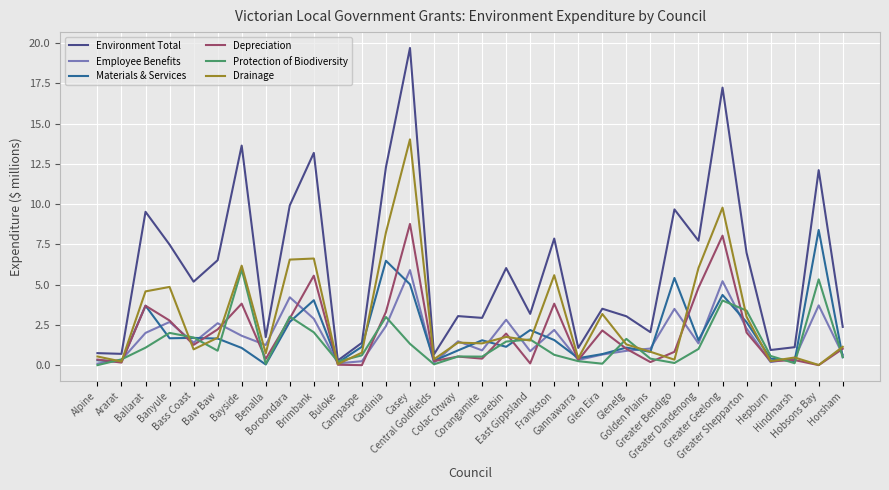

What position from the left is Corangamite?

17